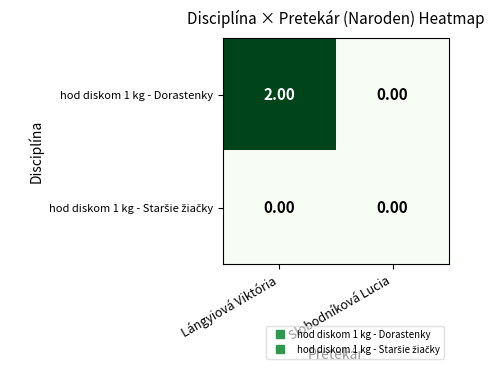

Between Lángyiová Viktória and Slobodníková Lucia, which series saw the biggest shift?

hod diskom 1 kg - Dorastenky